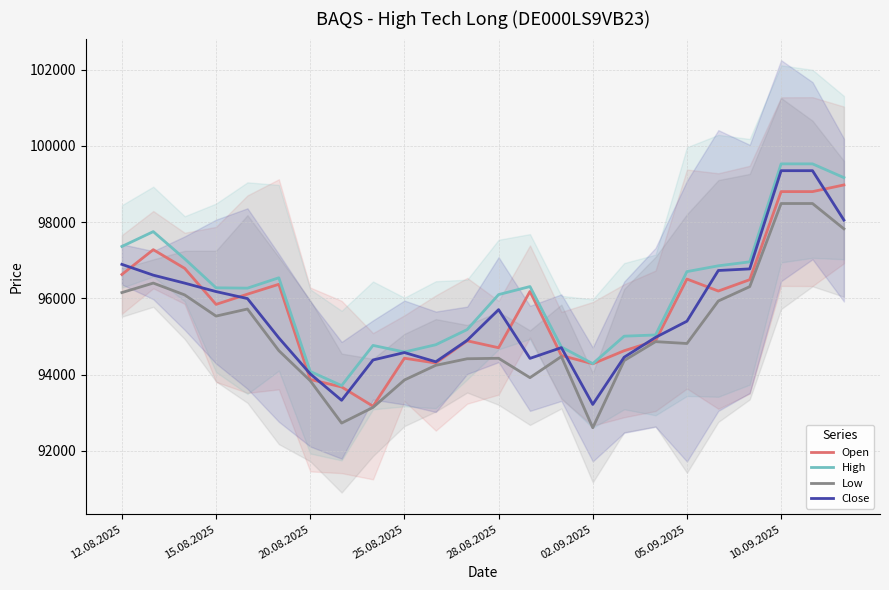

What are all the series names shown in the legend?

Open, High, Low, Close